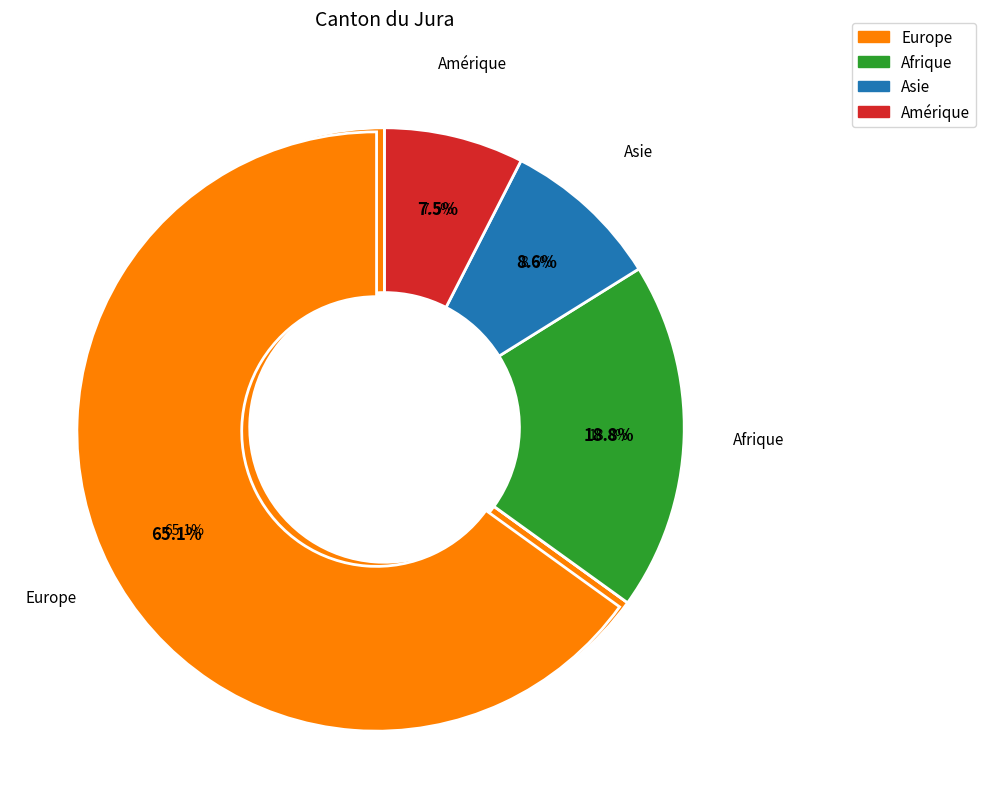

The Europe slice represents 73% of the pie. True or false?

False